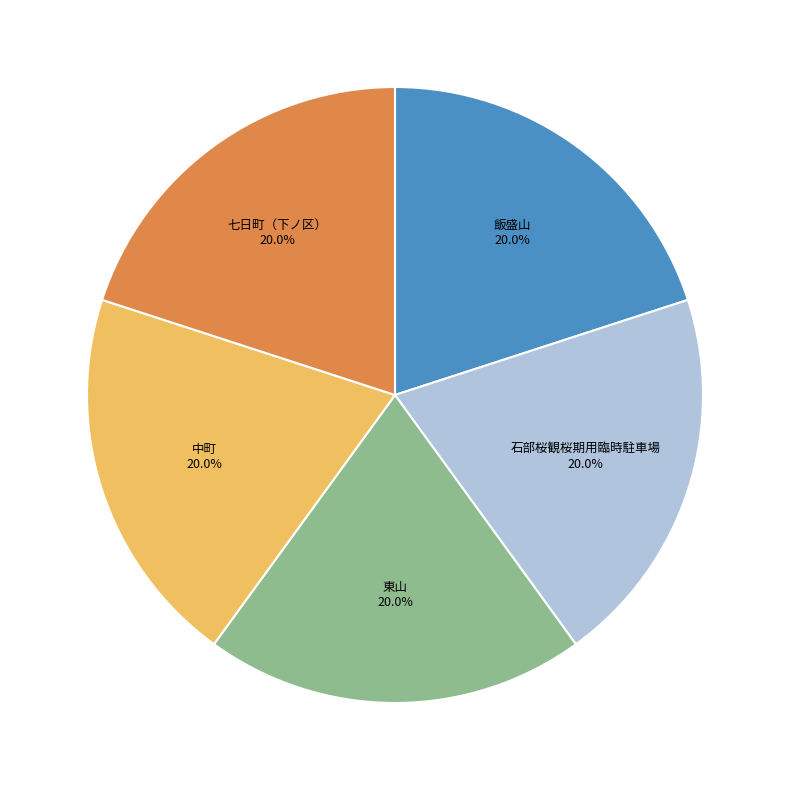

To the nearest percent, what is the combined percentage of 中町 and 石部桜観桜期用臨時駐車場?

40%